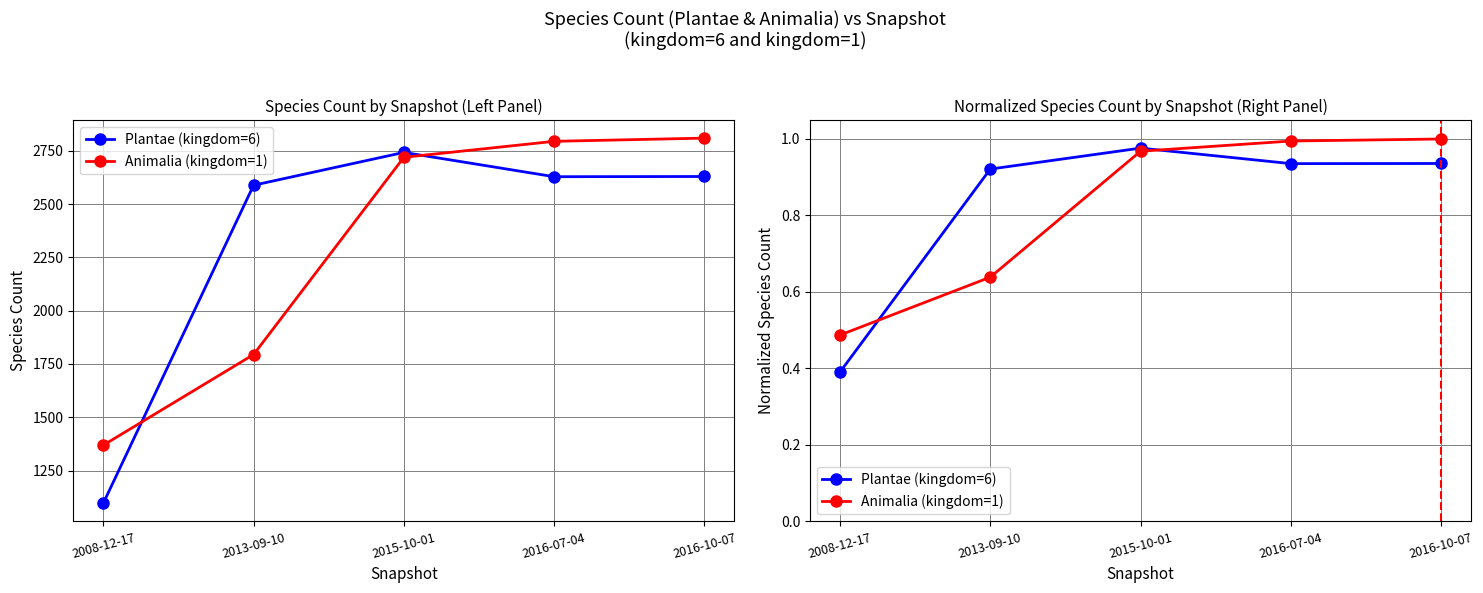

True or false: Plantae (kingdom=6) has a value of 0.9 at 2013-09-10.

True